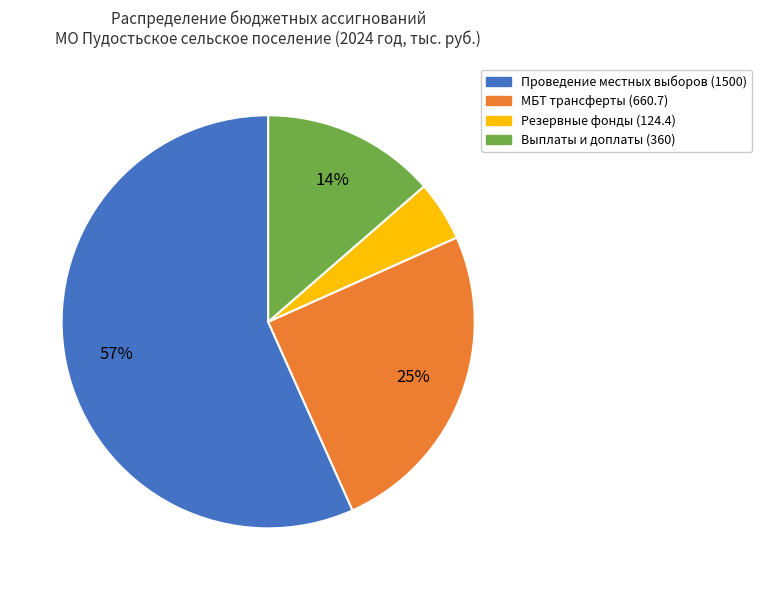

To the nearest percent, what is the average slice percentage?

25%